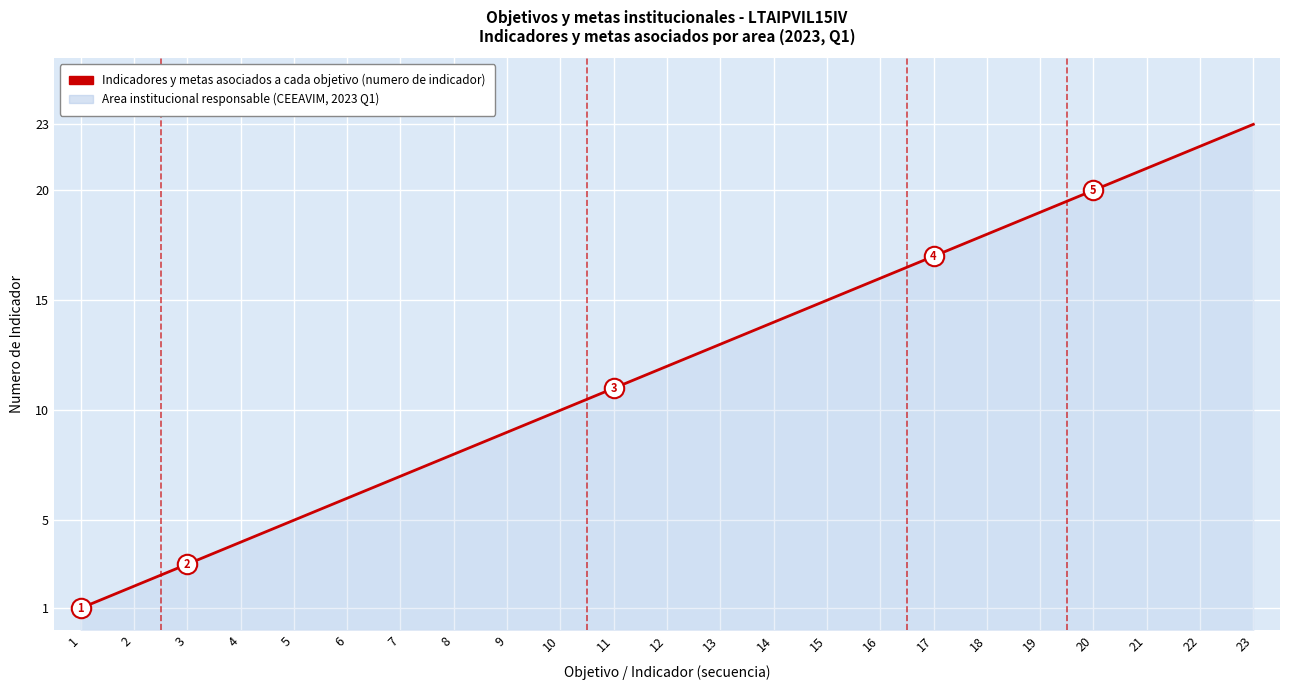

What is the difference between the maximum and second lowest values?

21